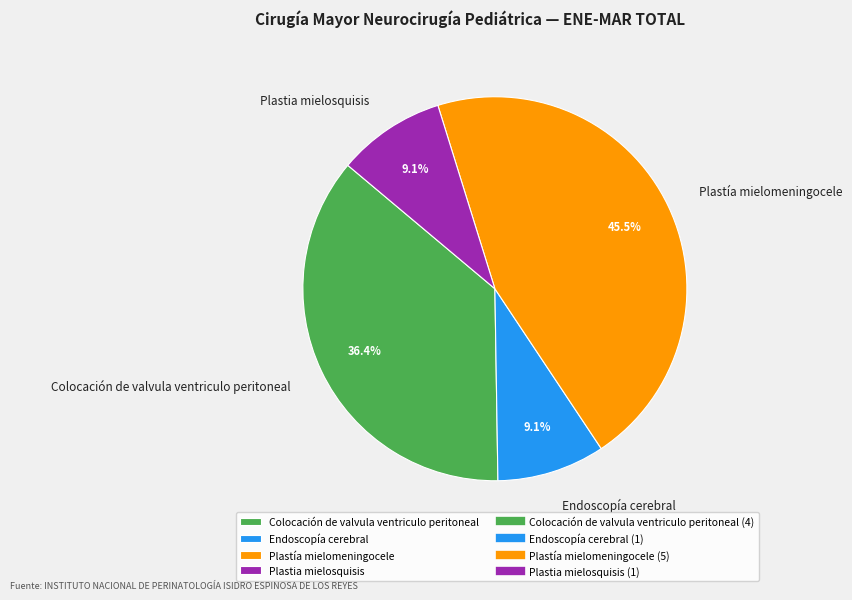

Does any single category account for the majority?

No